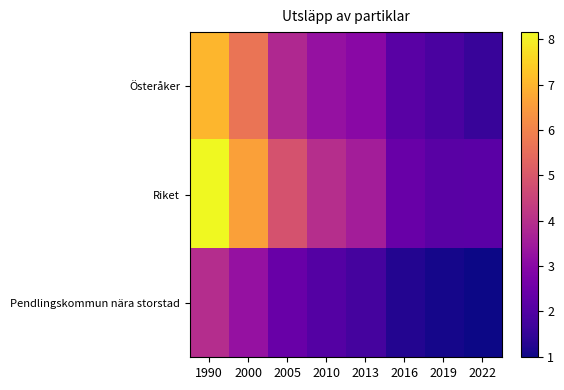

What is the spread (max minus min) of values at 2022?

1.2